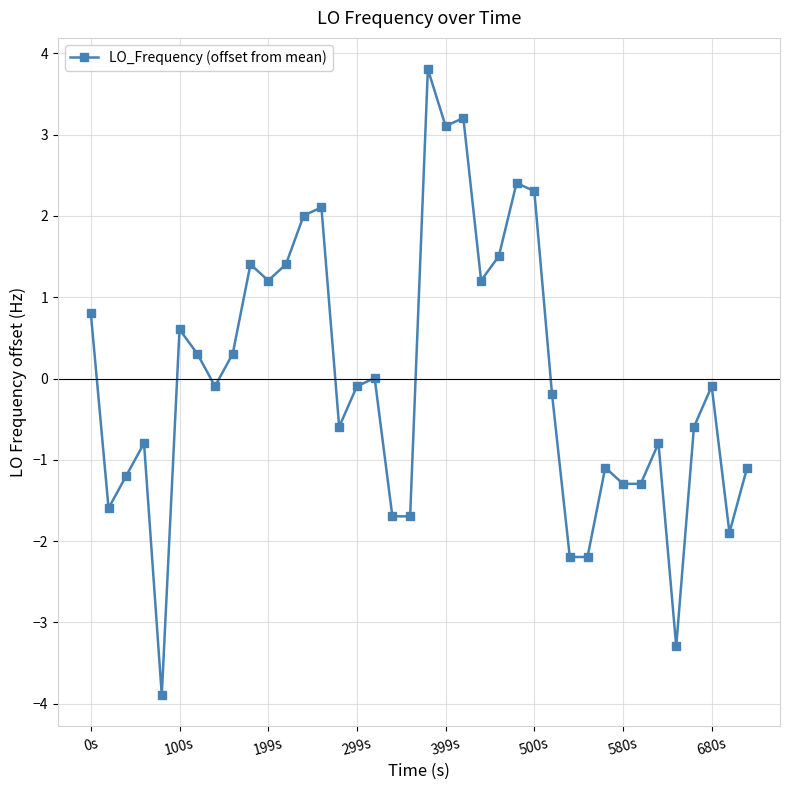

What is the value of the 27th point from the left?

-0.2